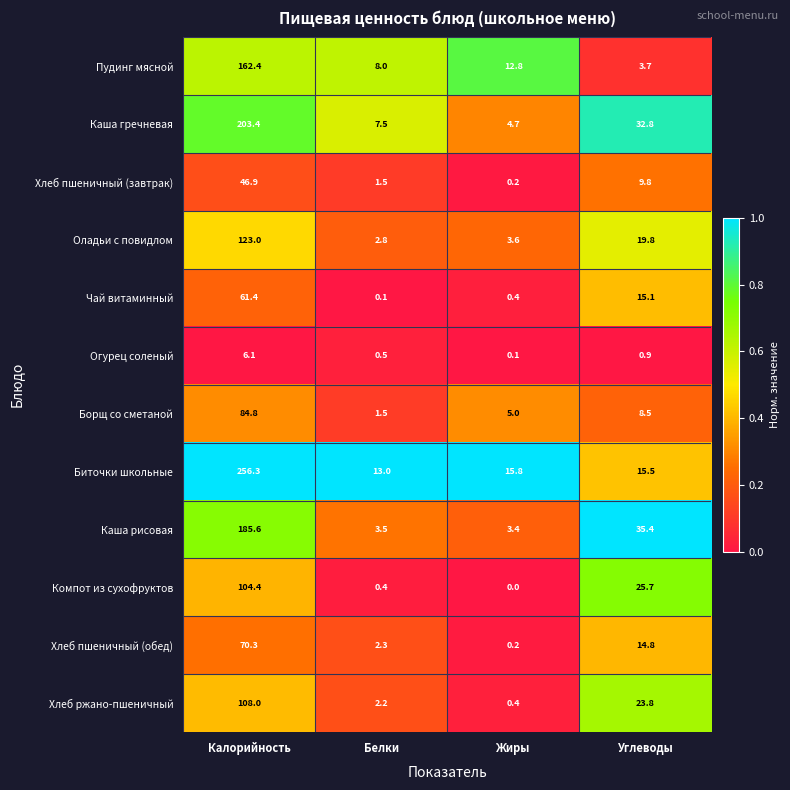

How many series are shown in this chart?

12